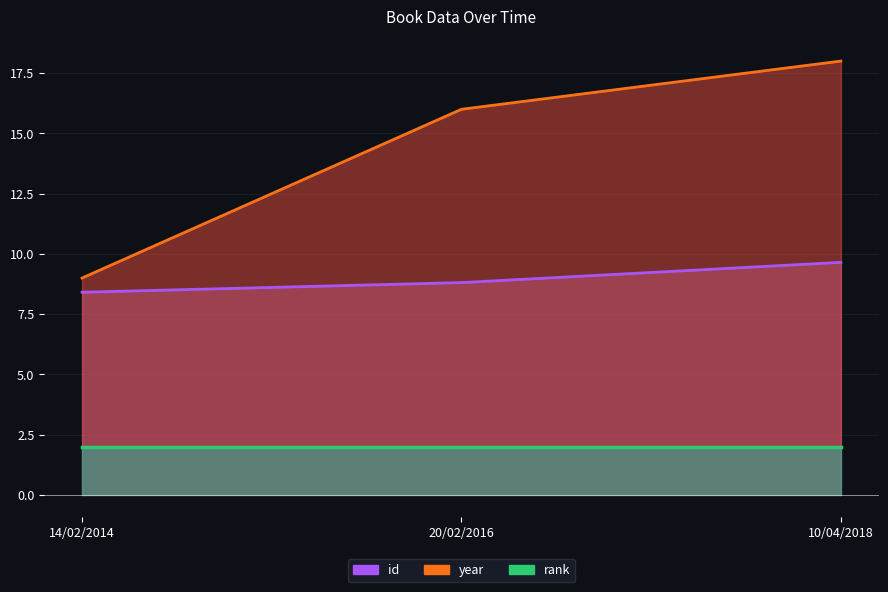

Which series has the largest total across all categories?

year